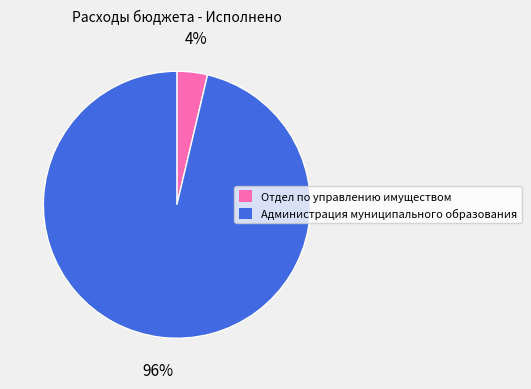

Do Отдел по управлению имуществом and Администрация муниципального образования together represent more than half of the pie?

Yes